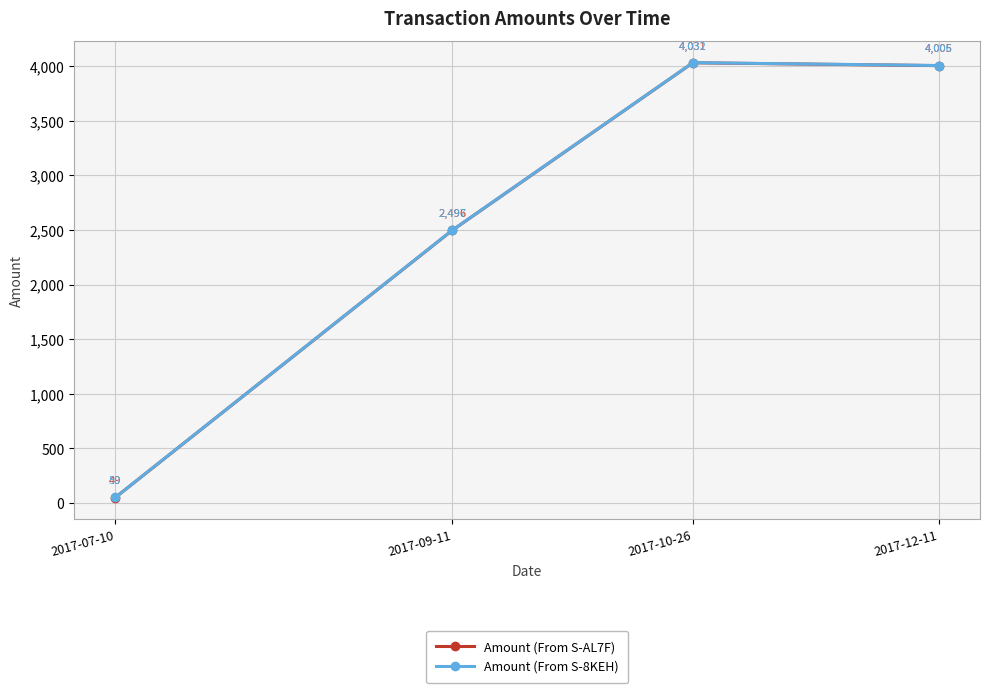

At which category is the sum across all series the highest?

2017-10-26